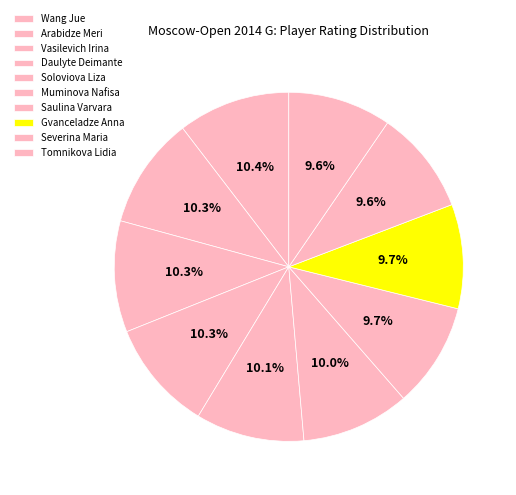

Which slice is the smallest?

Tomnikova Lidia